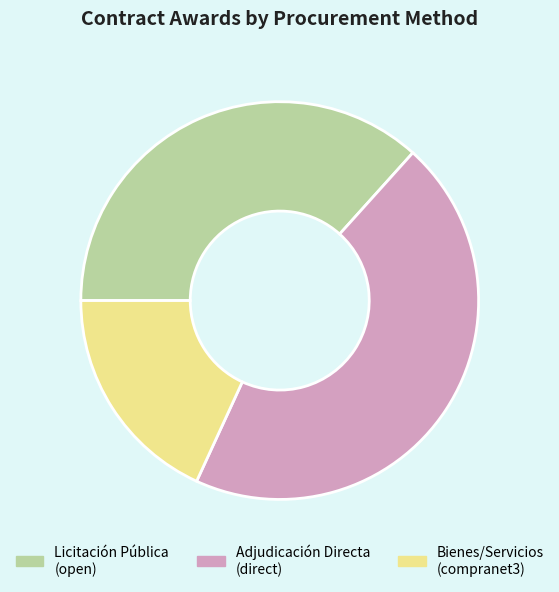

Is Licitación Pública (open) the majority of the pie?

No